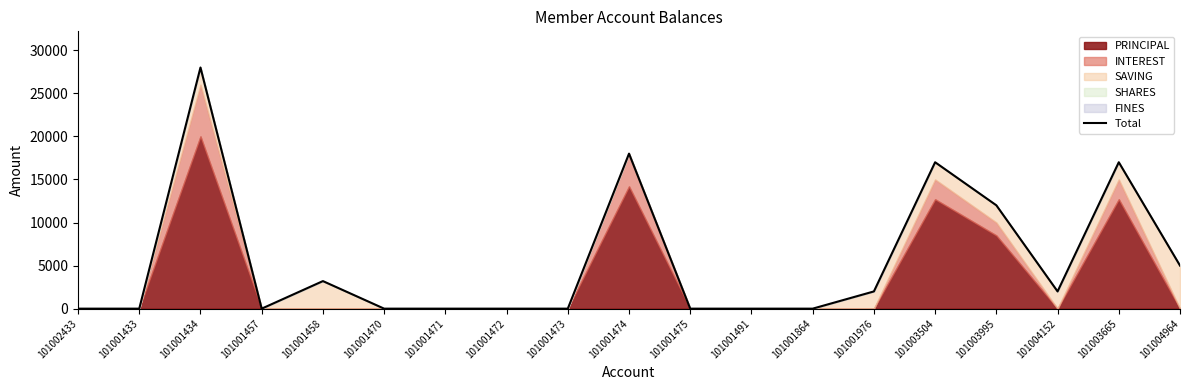

Is it true that the value at 101003995 is 17515?

False